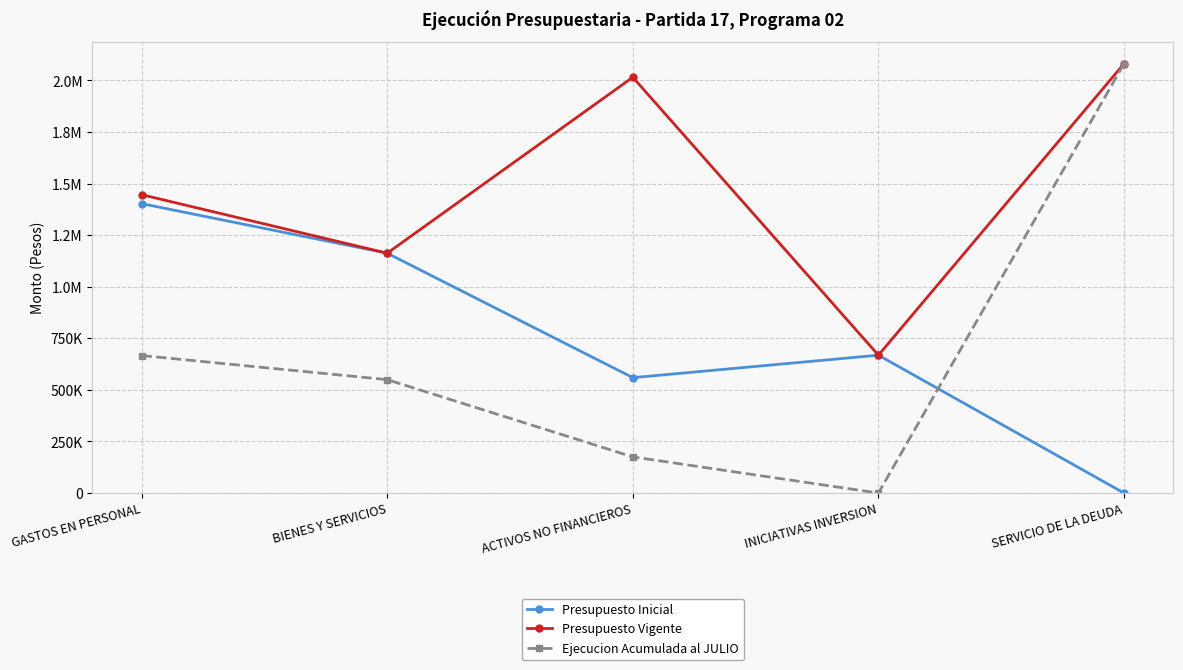

How many intersections are there between Ejecucion Acumulada al JULIO and Presupuesto Inicial?

1